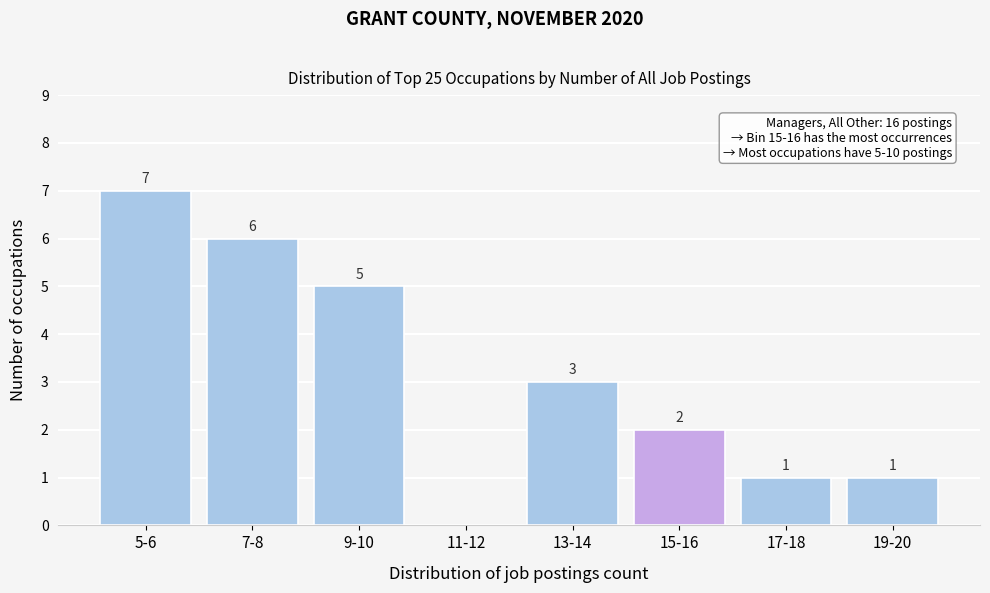

Reading left to right, what are all the values shown in this chart?

5-6=7	7-8=6	9-10=5	11-12=0	13-14=3	15-16=2	17-18=1	19-20=1